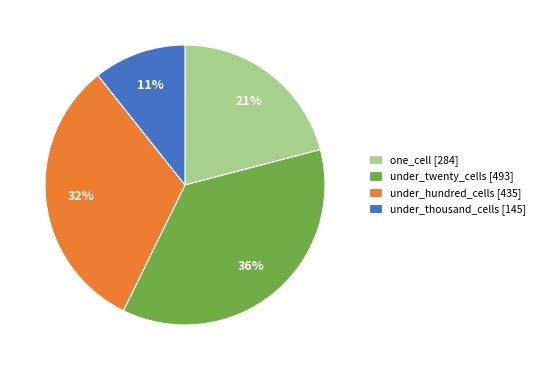

How many slices are in this pie chart?

4